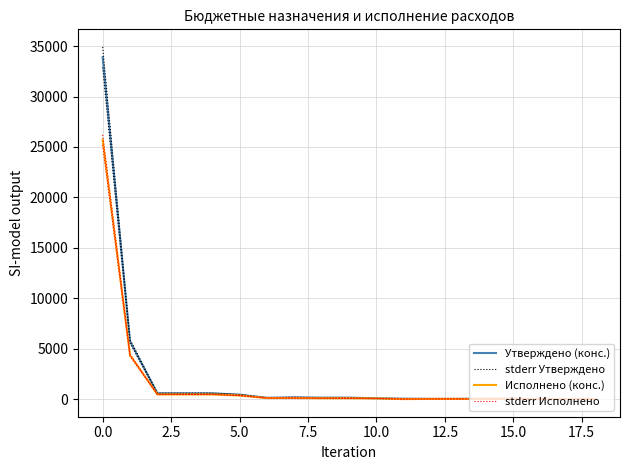

Is the value of Утверждено (конс.) at 17 greater than the value of stderr Исполнено at 12.5?

No